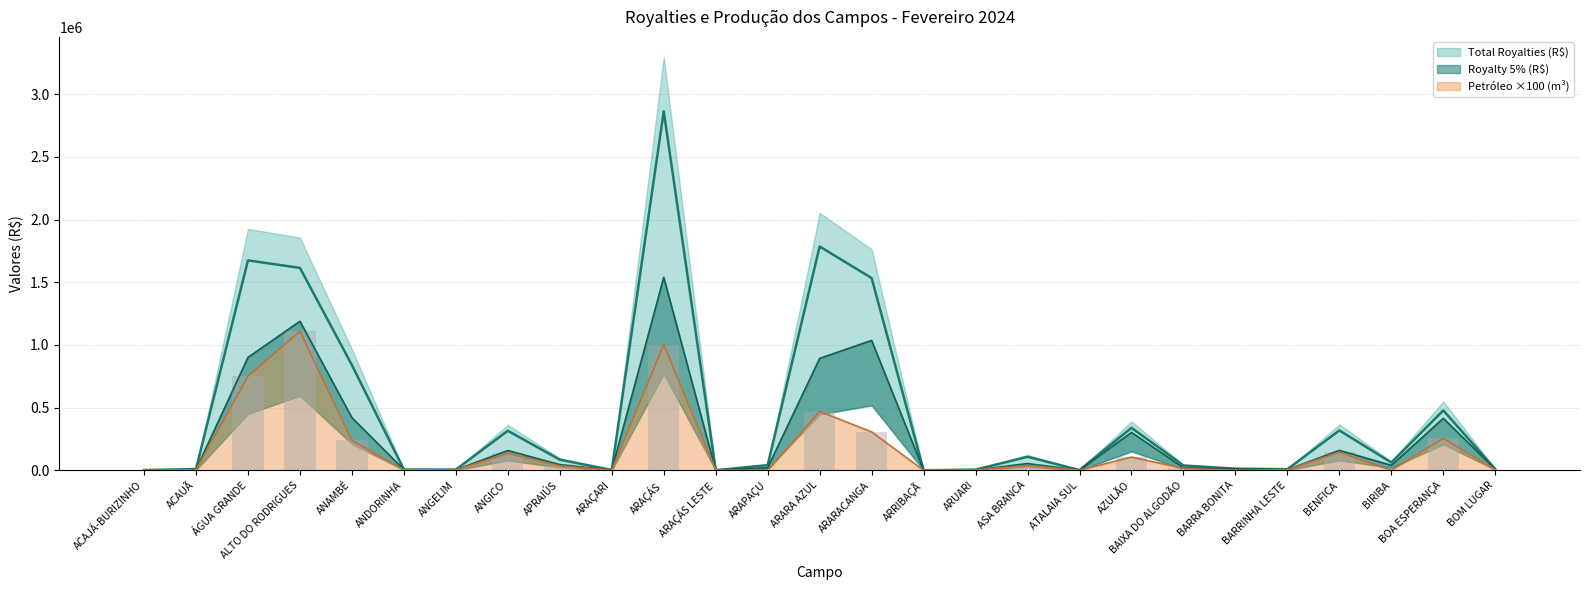

How many data points does each series have?

27